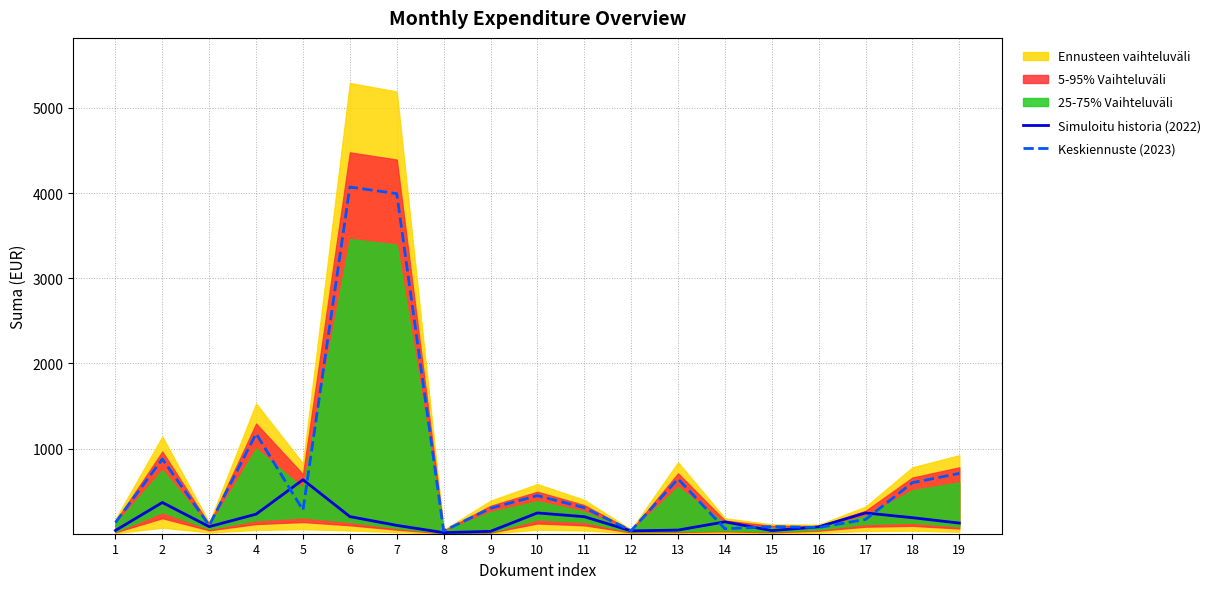

How many lines are shown in the chart?

2